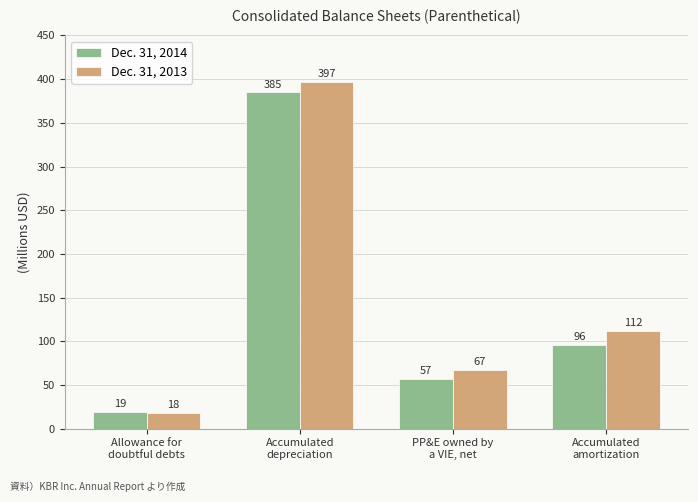

Reading left to right, list all the values displayed in this chart.

Dec. 31, 2014: 19	385	57	96
Dec. 31, 2013: 18	397	67	112